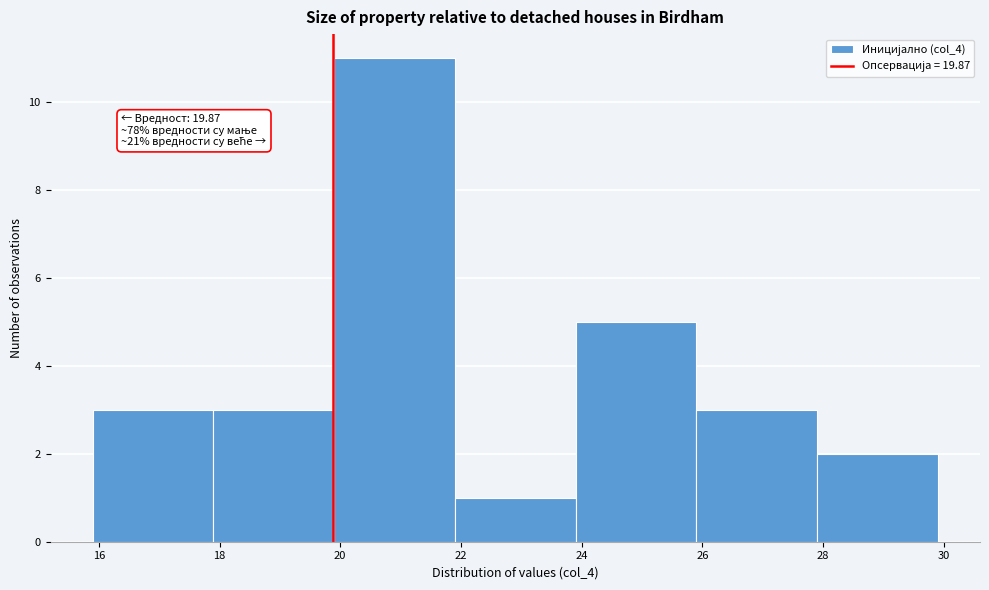

Which range on the x-axis has the tallest bar?

19.9 to 21.9